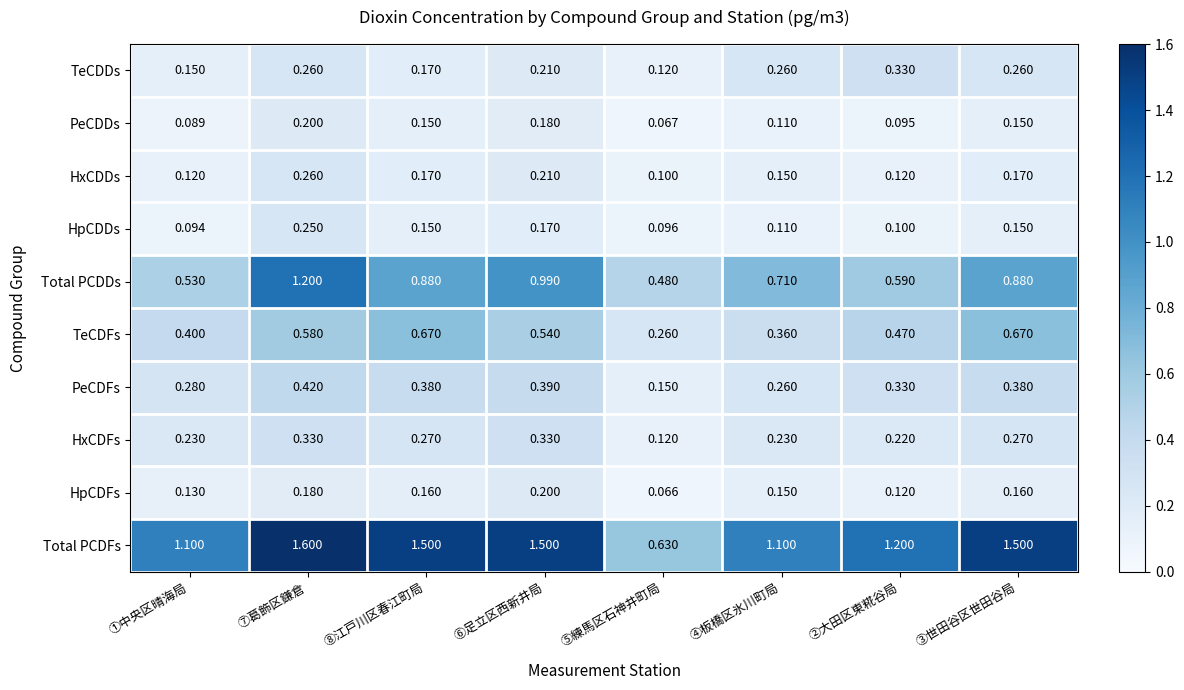

Which series has the largest total across all categories?

Total PCDFs